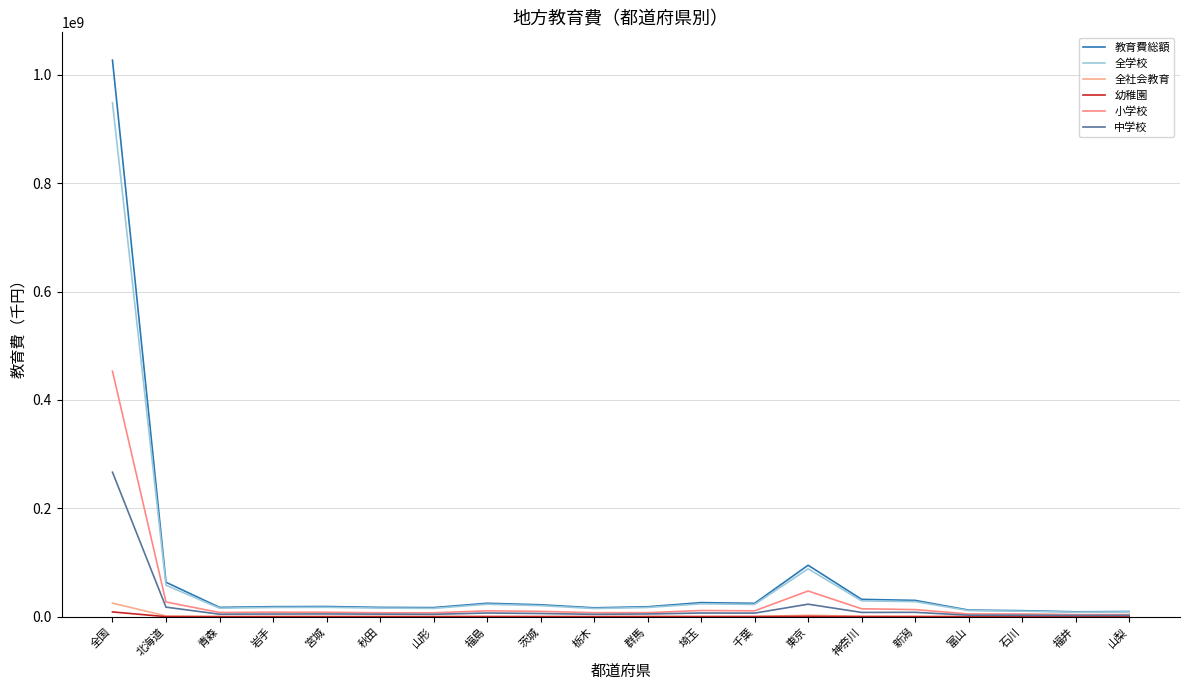

At which label does 小学校 reach its peak?

全国